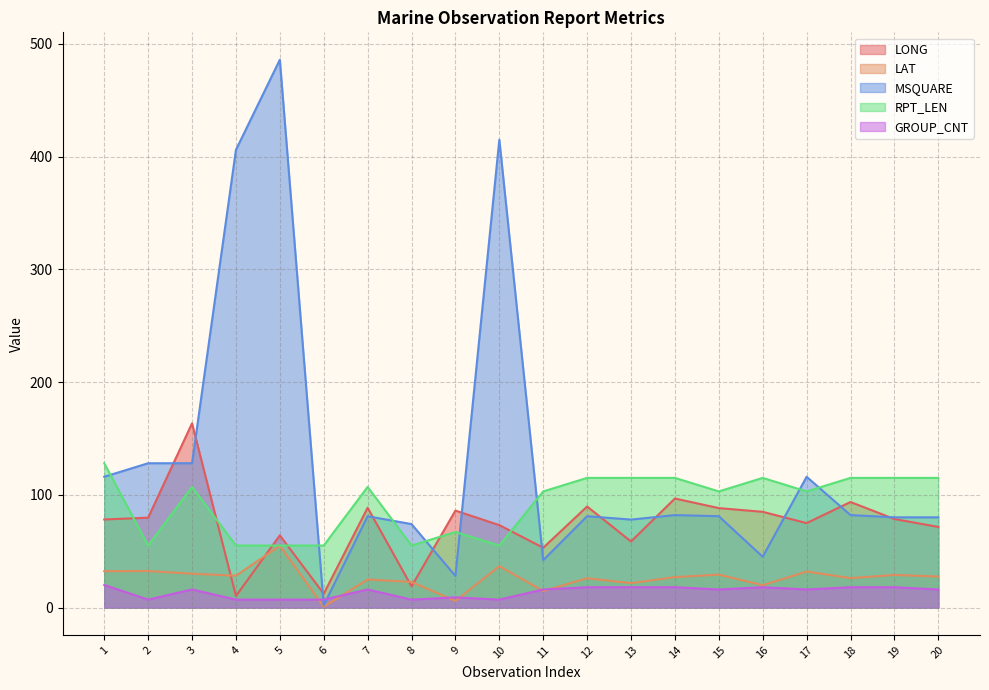

Which category has the highest value in the GROUP_CNT series?

1